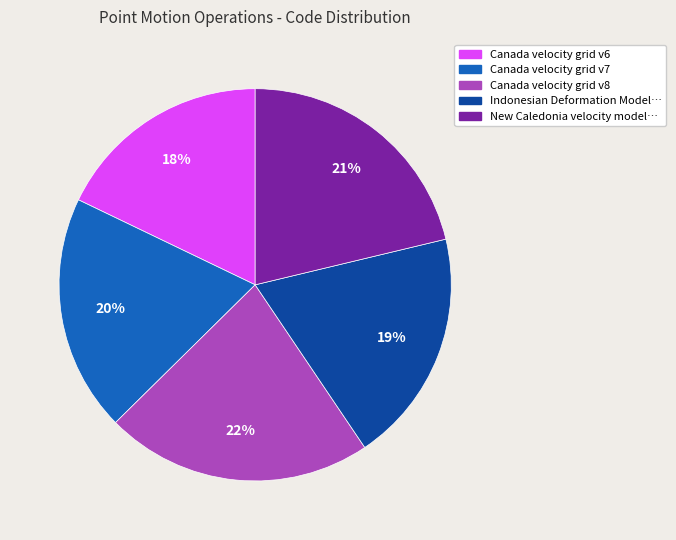

Does any single category account for the majority?

No